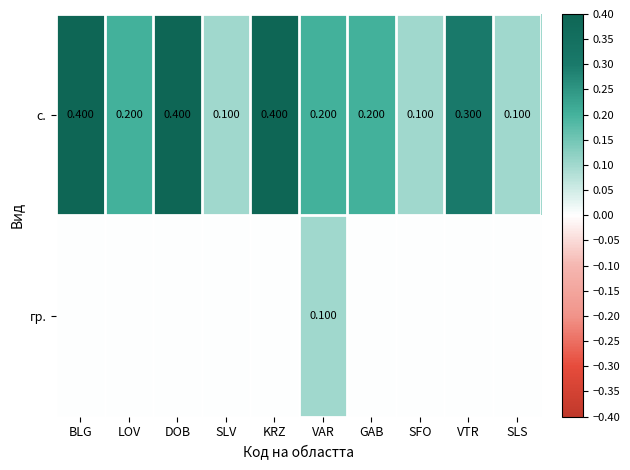

Is the value of с. at LOV greater than the value of гр. at SLS?

Yes